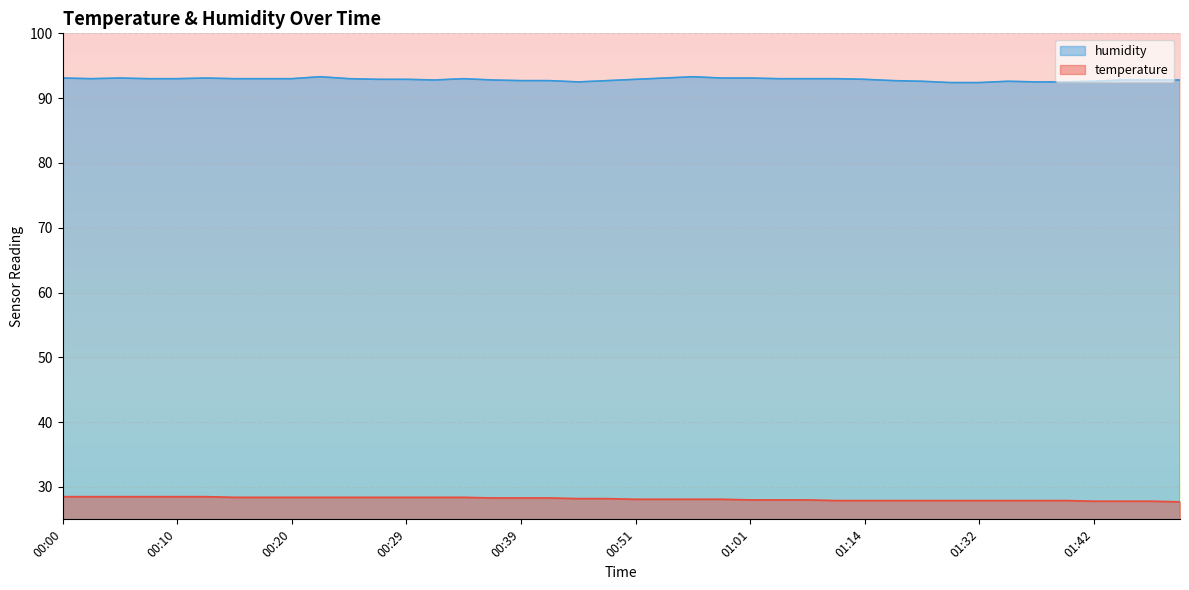

True or false: humidity and temperature cross at least once.

False